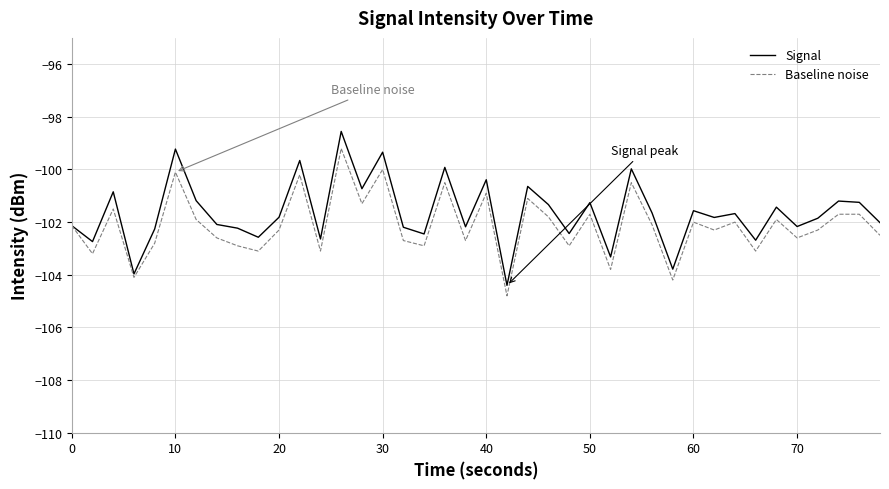

Rank the series by their maximum value, from highest to lowest.

Signal, Baseline noise